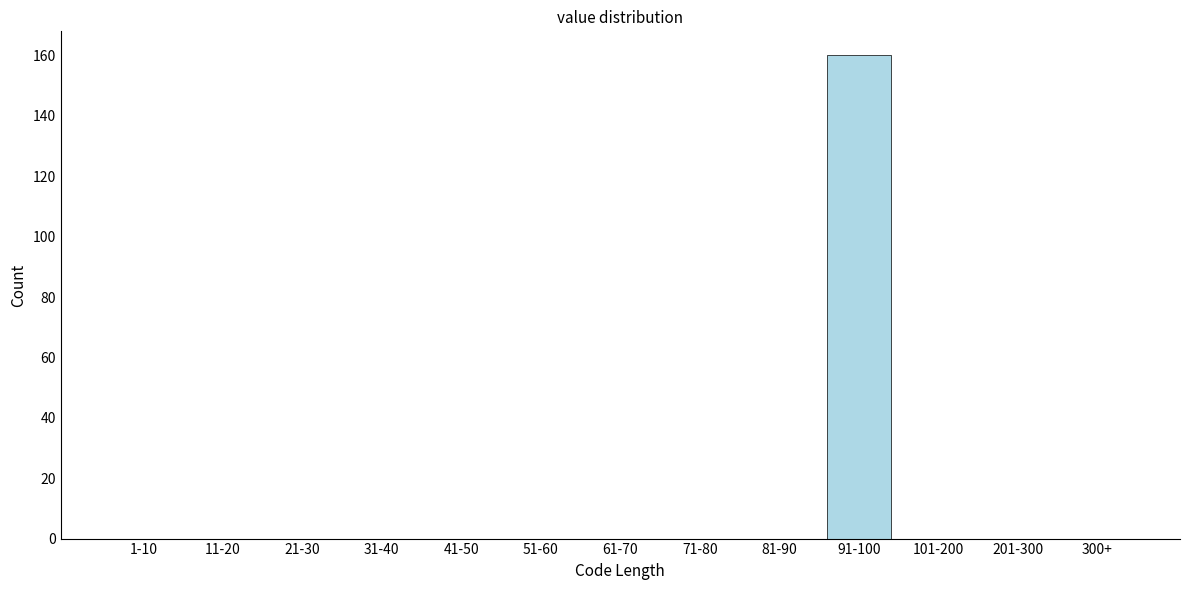

Reading right to left, transcribe all the data shown in this chart.

300+=0	201-300=0	101-200=0	91-100=160	81-90=0	71-80=0	61-70=0	51-60=0	41-50=0	31-40=0	21-30=0	11-20=0	1-10=0